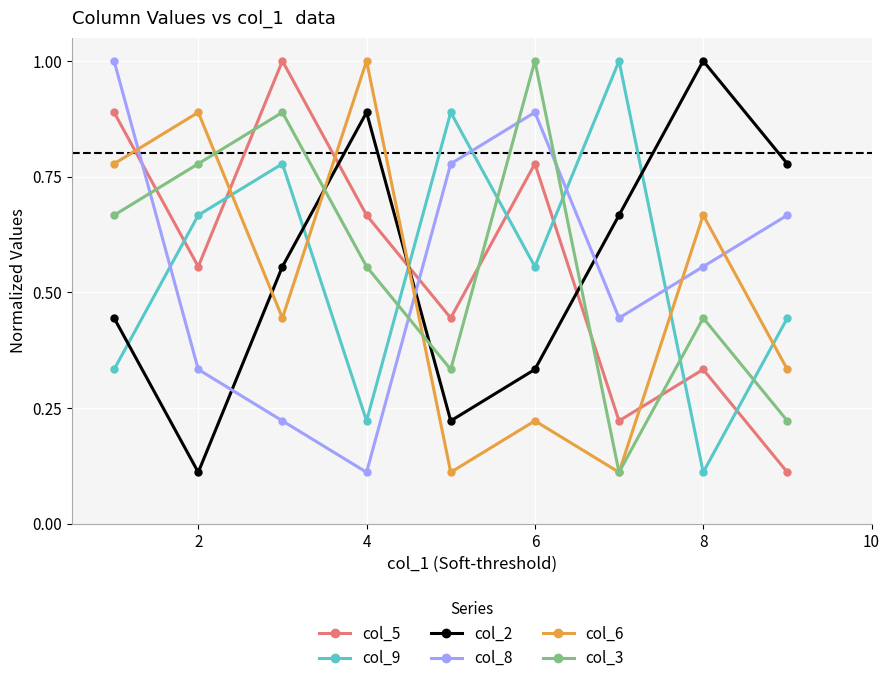

How many interior local peaks does the col_3 series have?

3